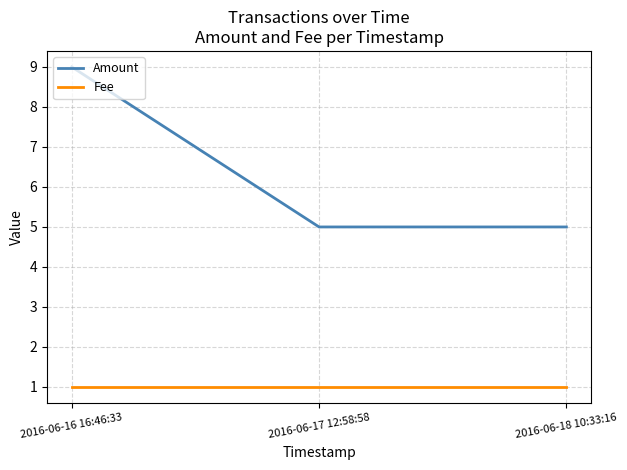

The value of Amount at 2016-06-17 12:58:58 is 5. True or false?

True